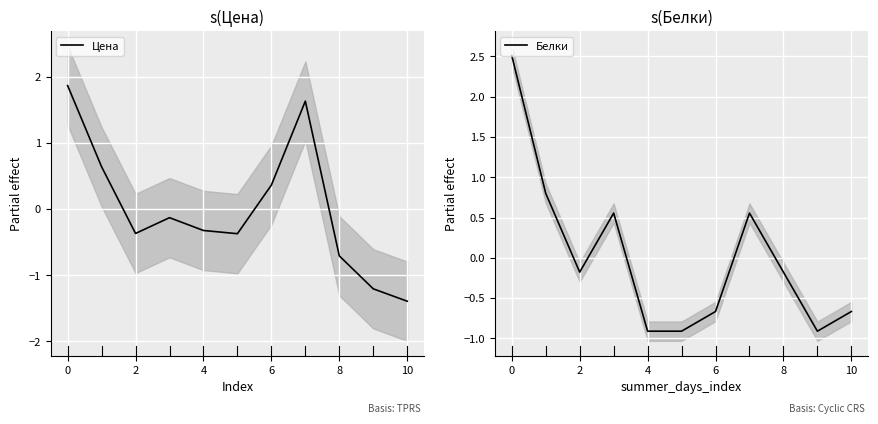

What is the minimum value for Цена?

-1.4